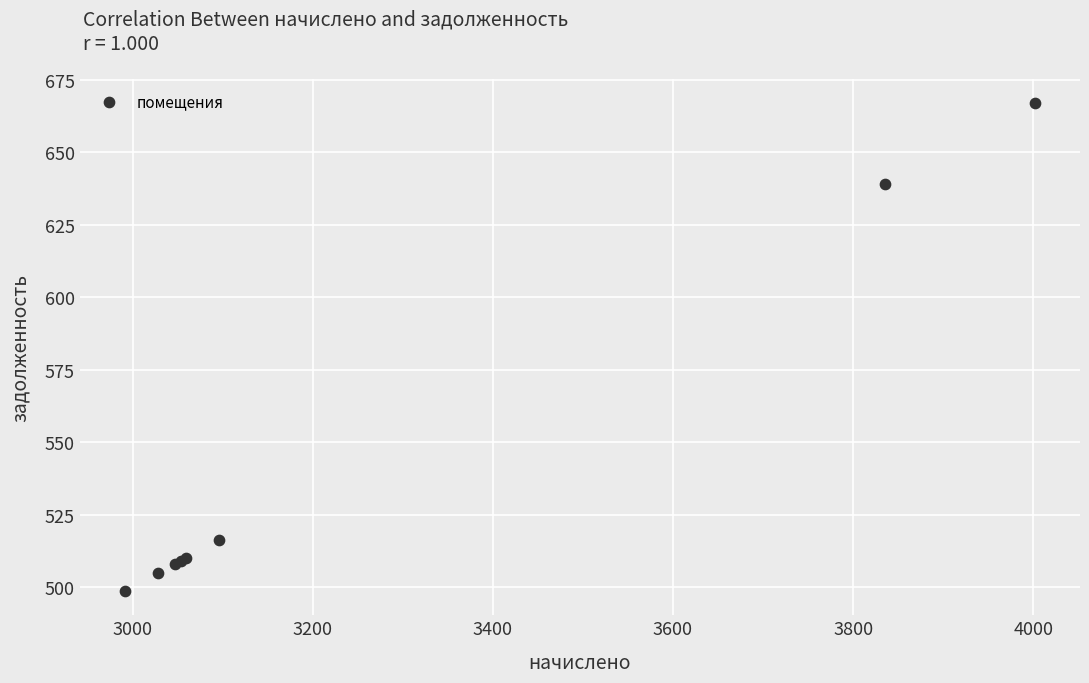

What Y value in the scatter plot is closest to 582?

639.2